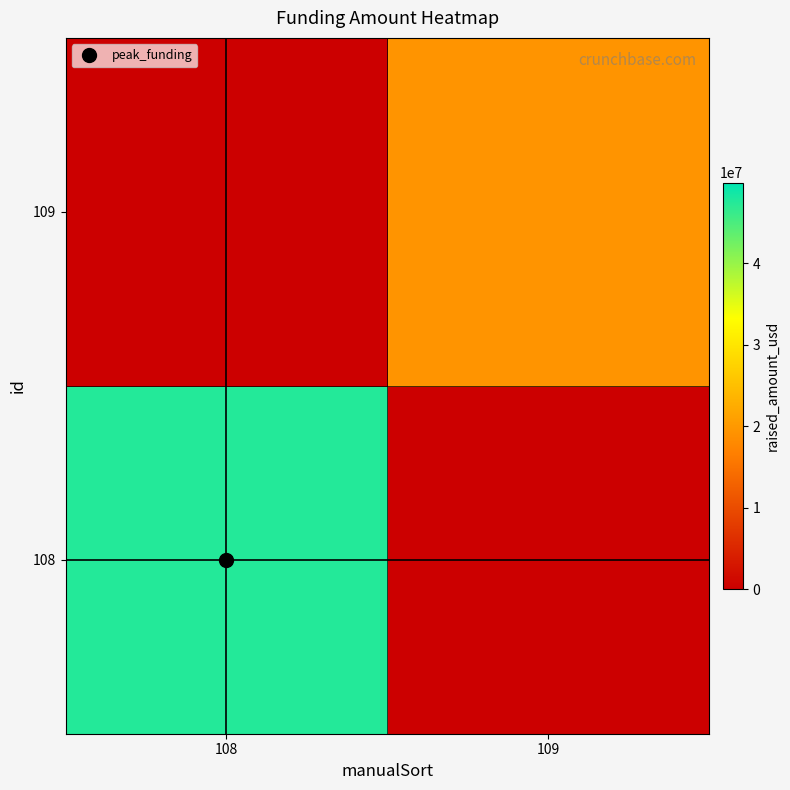

At how many categories does at least one series exceed 13576609?

2